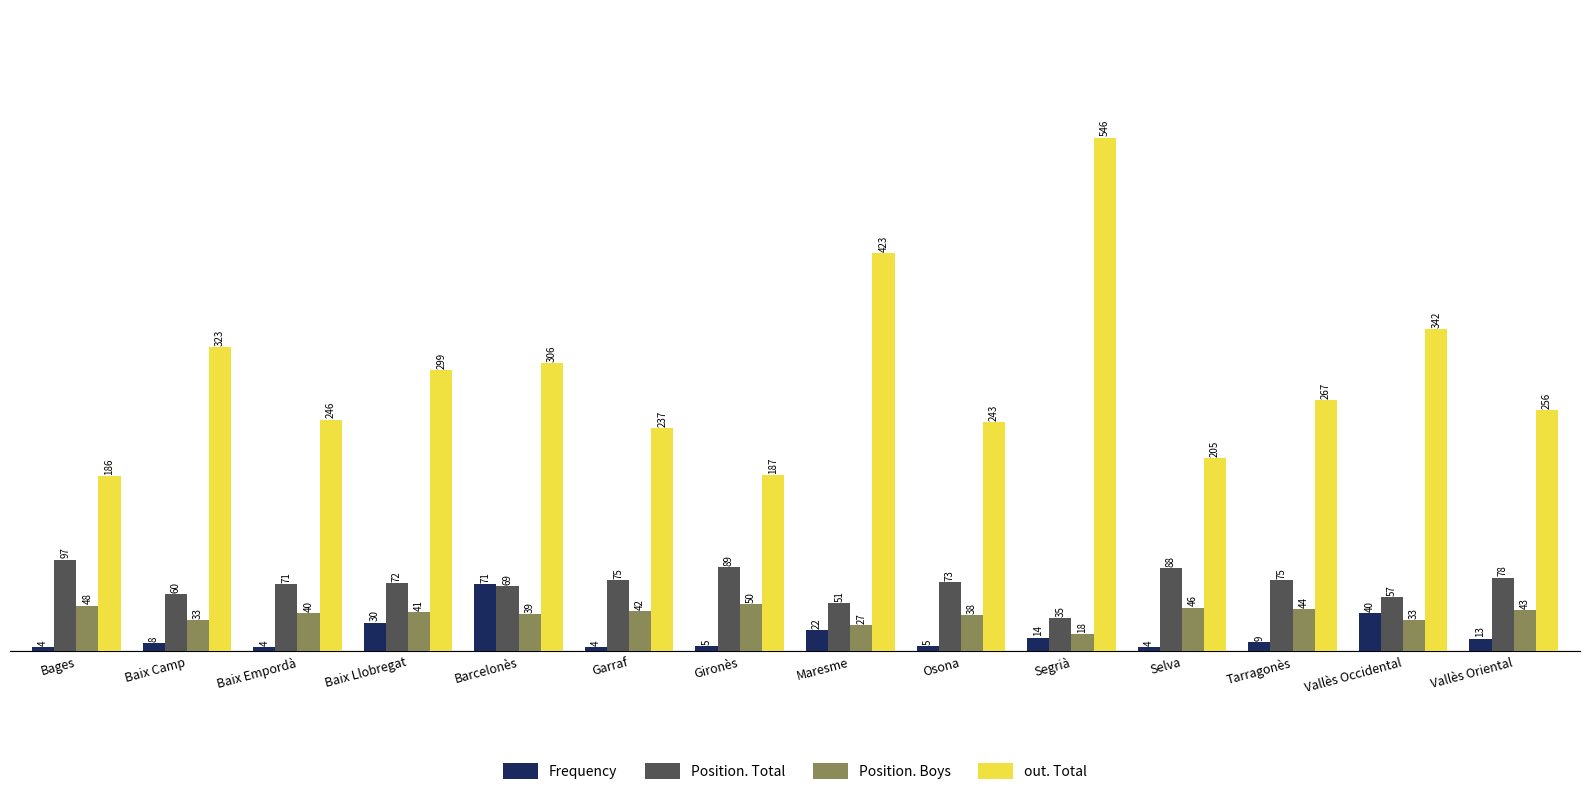

What is the label of the 7th bar from the right?

Maresme